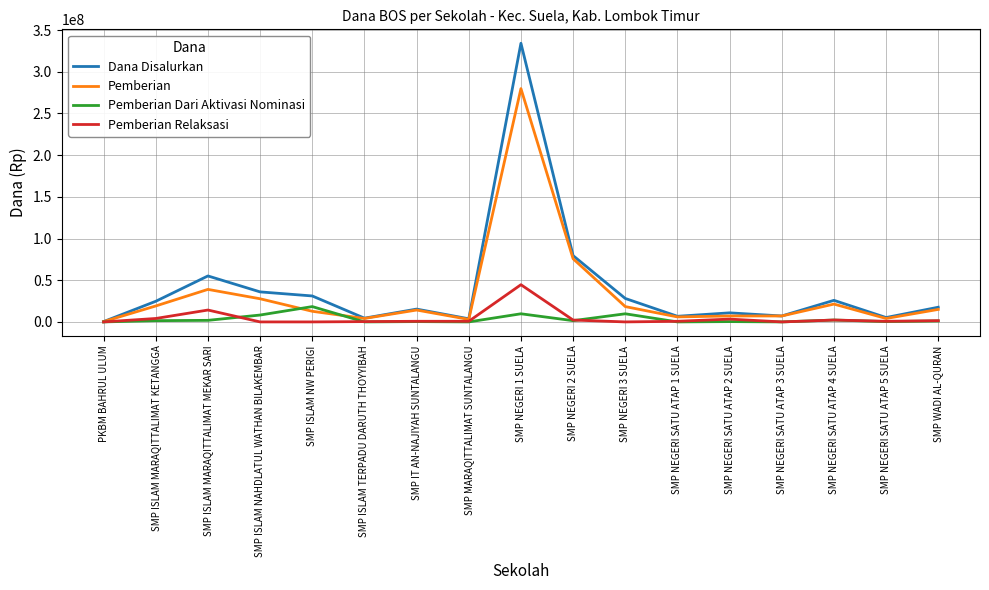

The value of Dana Disalurkan at SMP NEGERI 3 SUELA is 28125000. True or false?

True